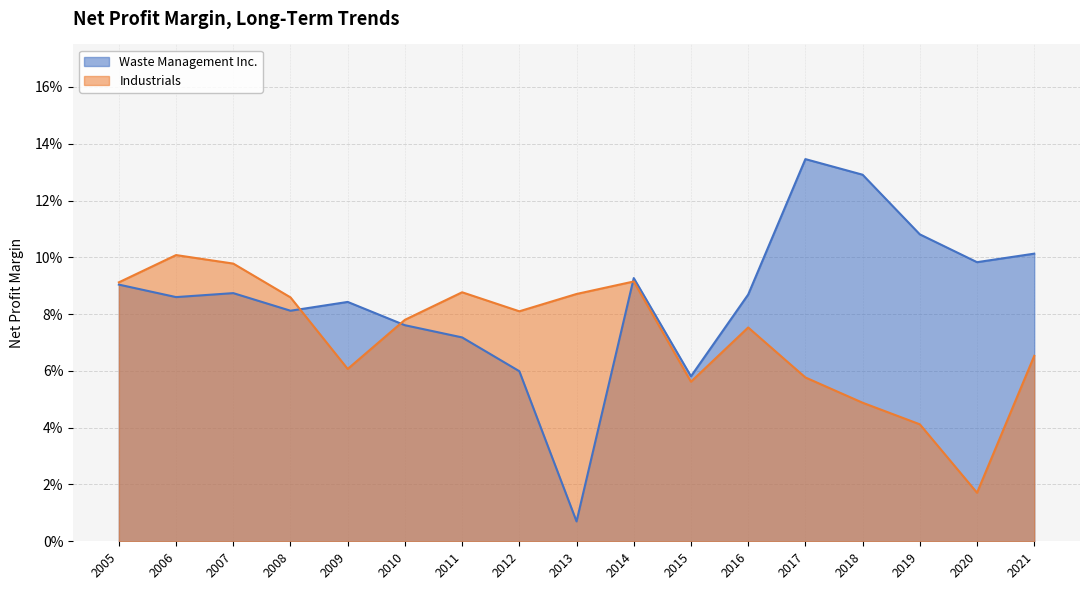

Which series has the largest total across all categories?

Waste Management Inc.